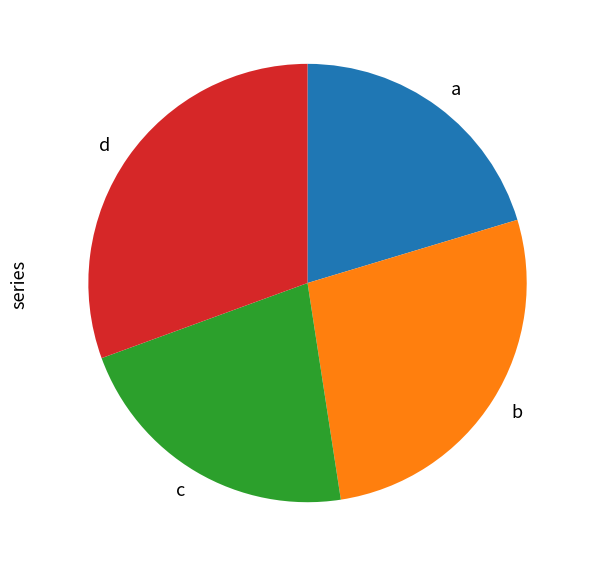

The c slice represents 22% of the pie. True or false?

True